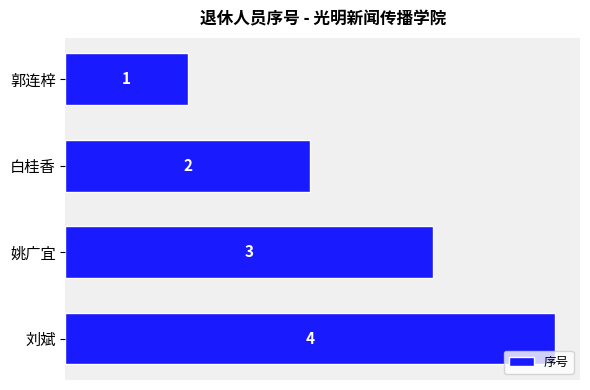

Count the number of categories in the chart.

4